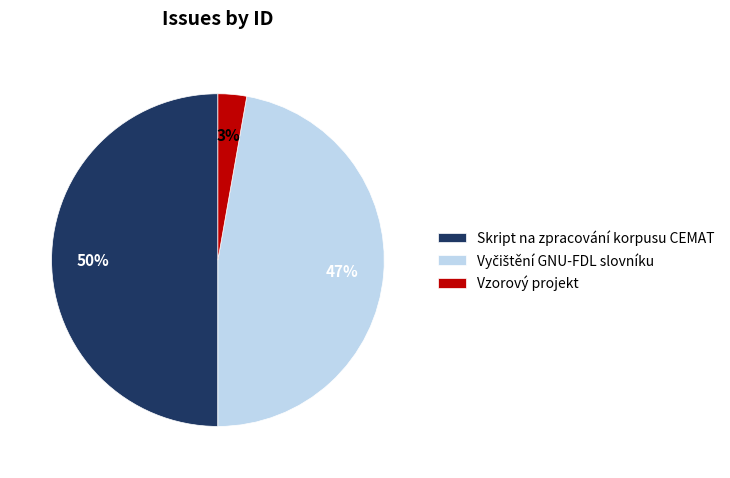

To the nearest percent, what is the difference between the largest and smallest slice percentages?

47%